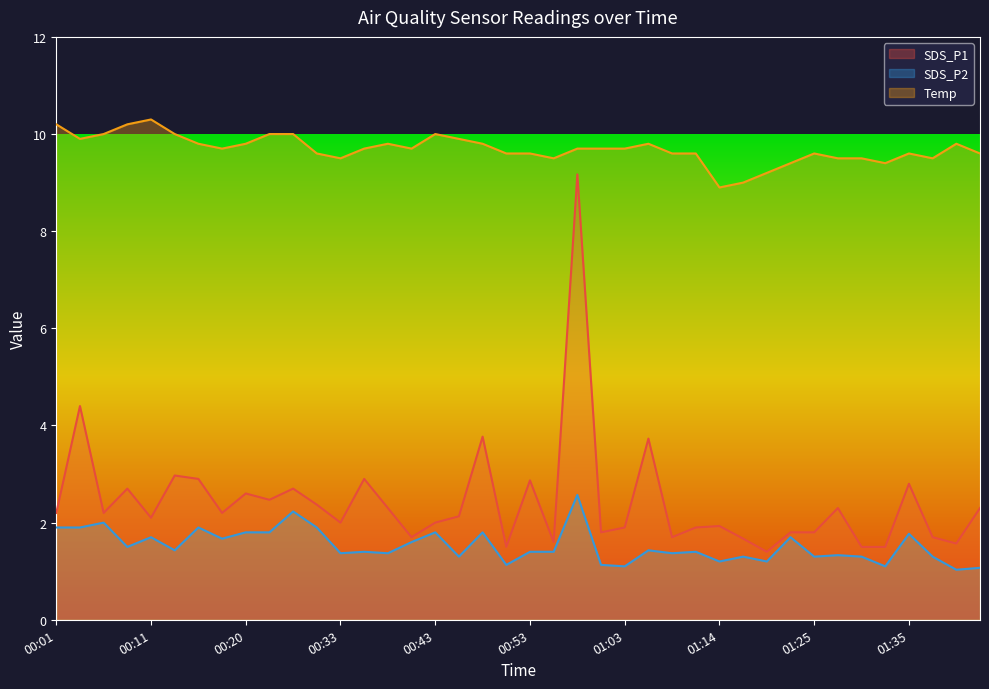

What is the sum of the SDS_P1 values at 01:38 and 01:28?

4.0